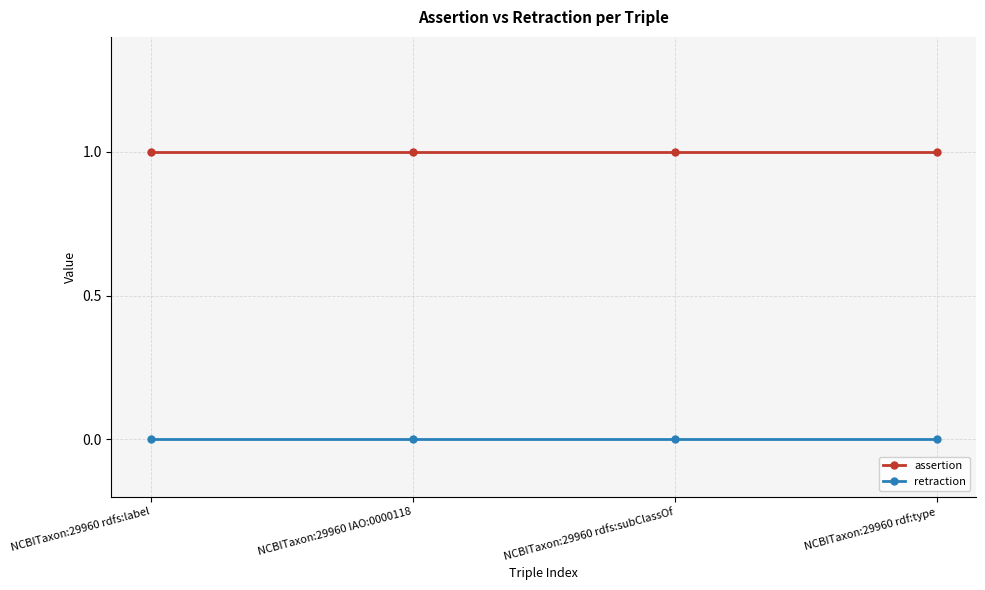

How many series are shown in this chart?

2